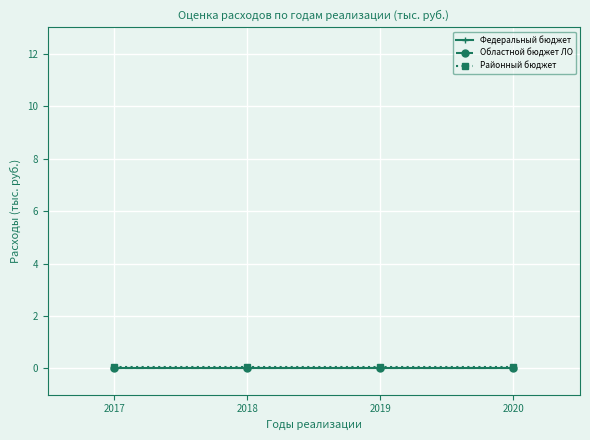

Is it true that Федеральный бюджет equals 0.0 at 2020?

True